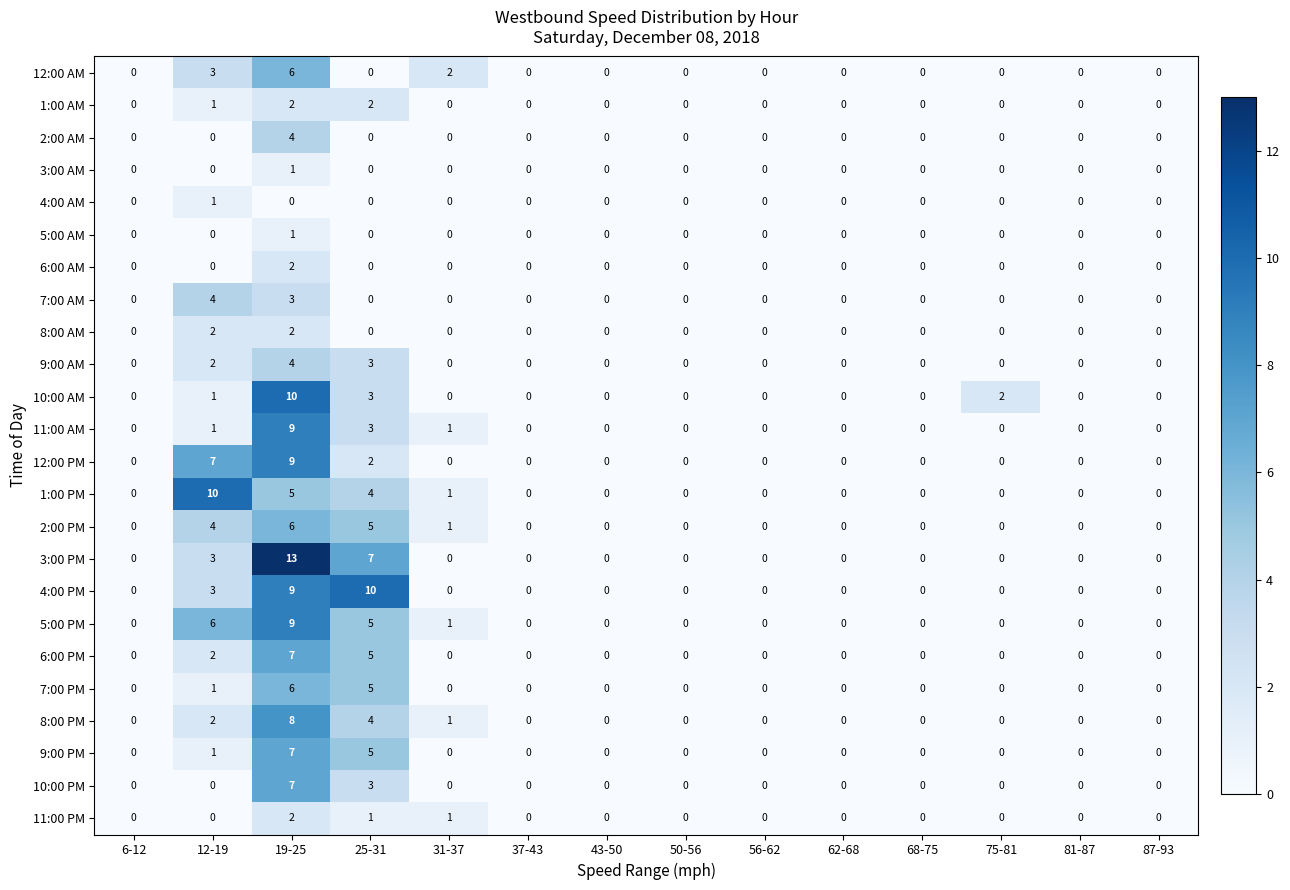

Between 25-31 and 87-93, which series saw the biggest shift?

4:00 PM